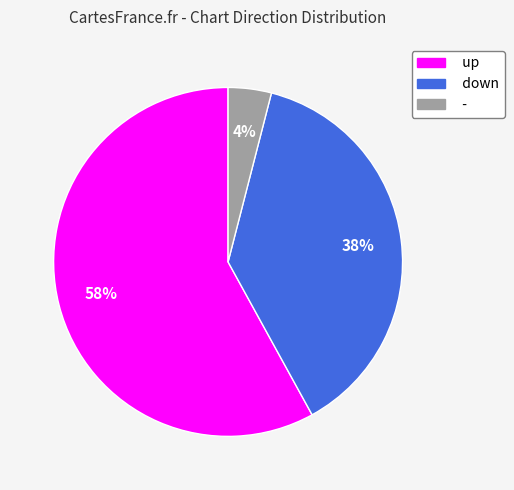

Rank the categories by value from lowest to highest.

-, down, up